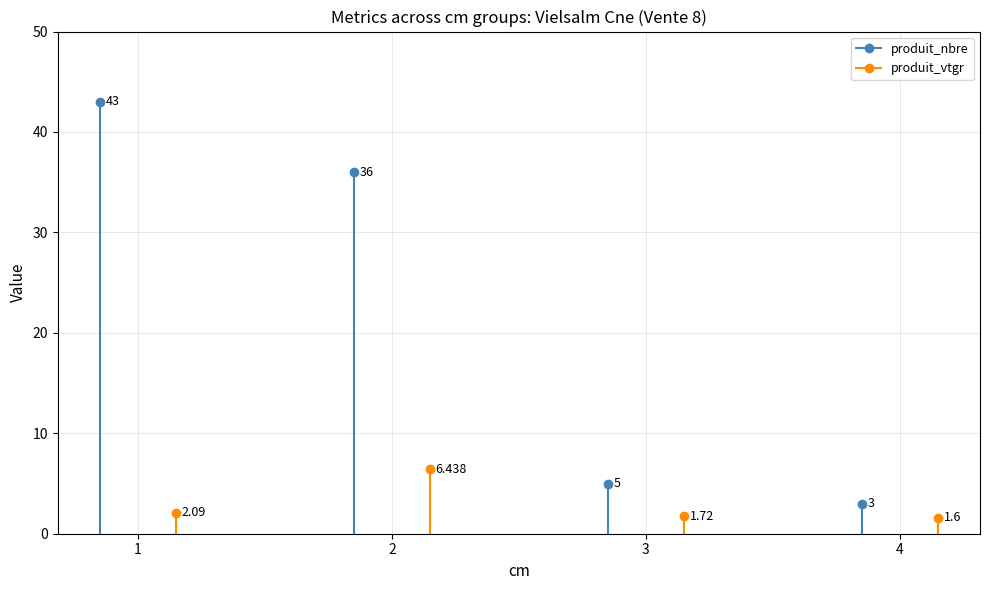

Between 3 and 4, which series saw the biggest shift?

produit_nbre